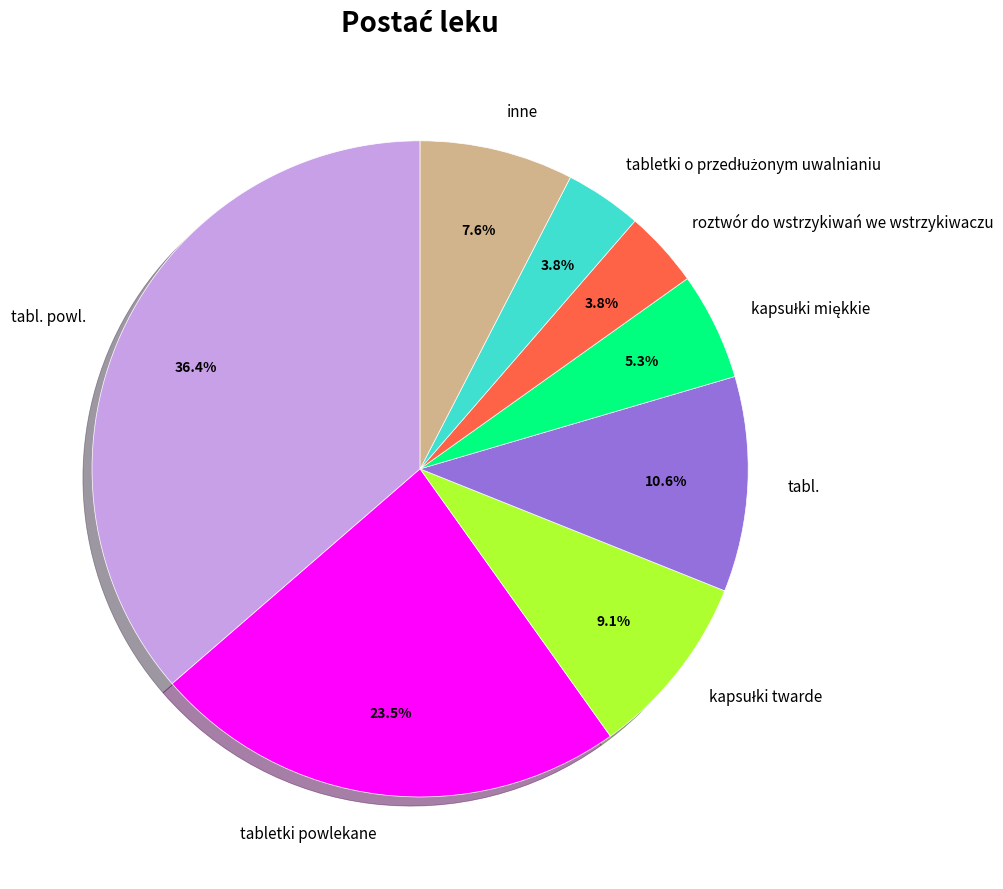

What portion of the pie excludes tabl. powl.?

63.6%